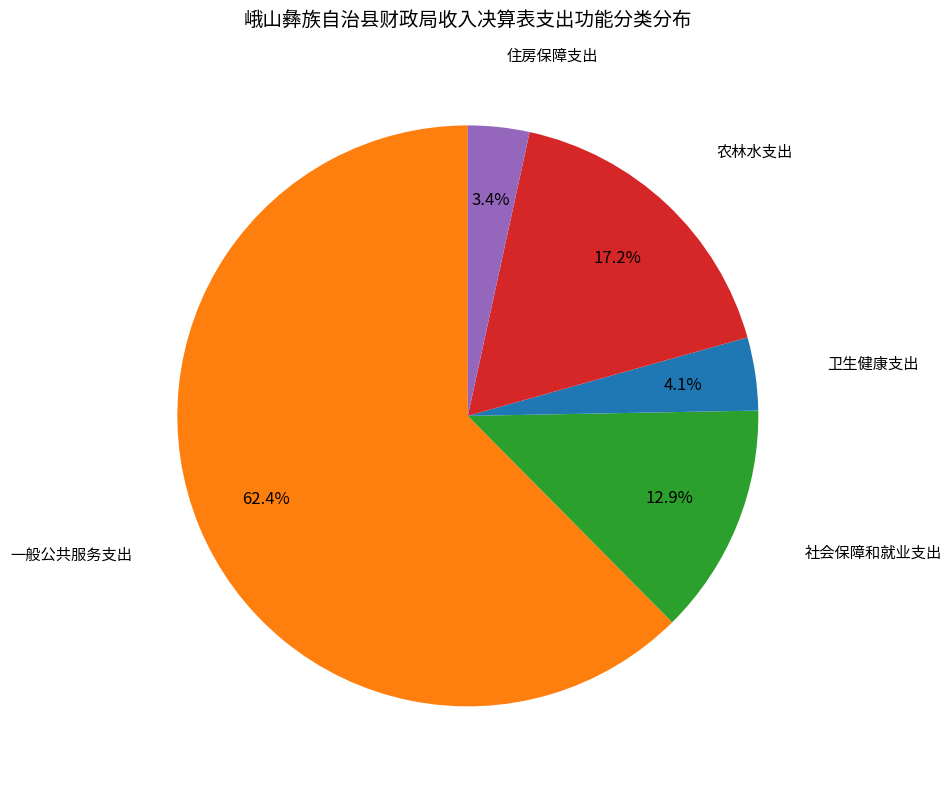

Count the number of slices in the pie.

5